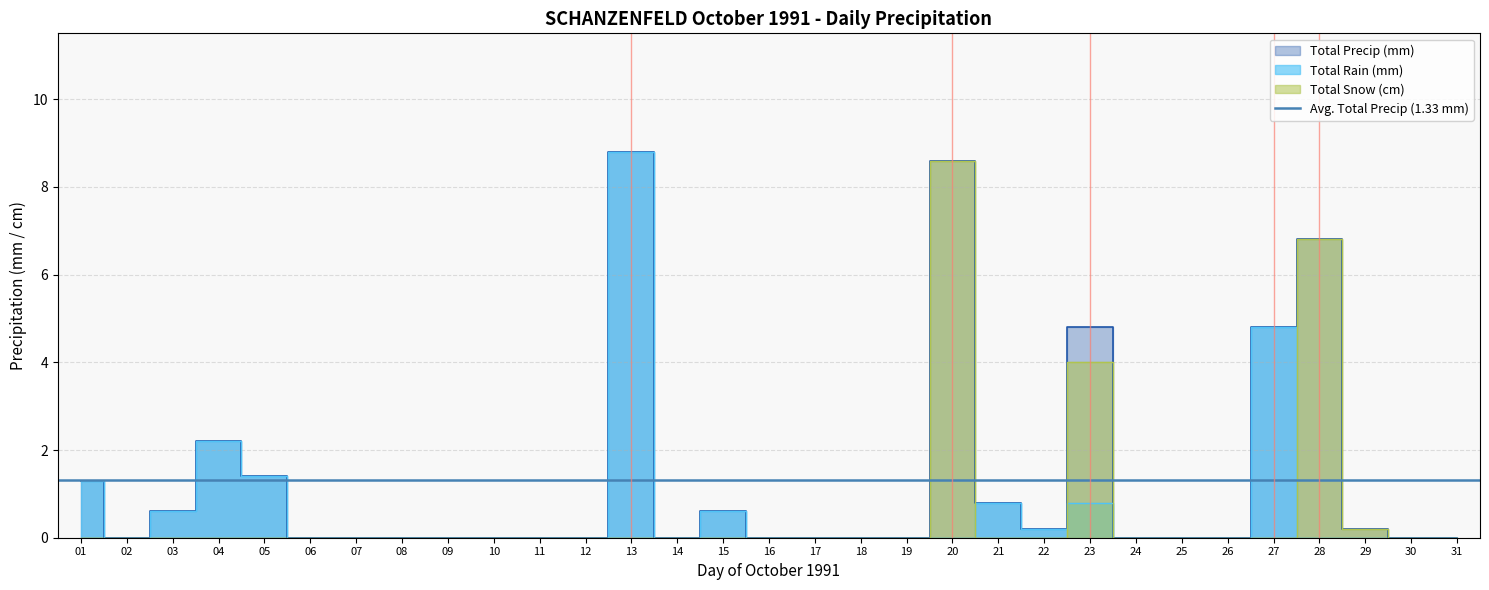

List the labels in order of Total Precip (mm) value, largest first.

13, 20, 28, 23, 27, 04, 05, 01, 21, 03, 15, 22, 29, 02, 06, 07, 08, 09, 10, 11, 12, 14, 16, 17, 18, 19, 24, 25, 26, 30, 31